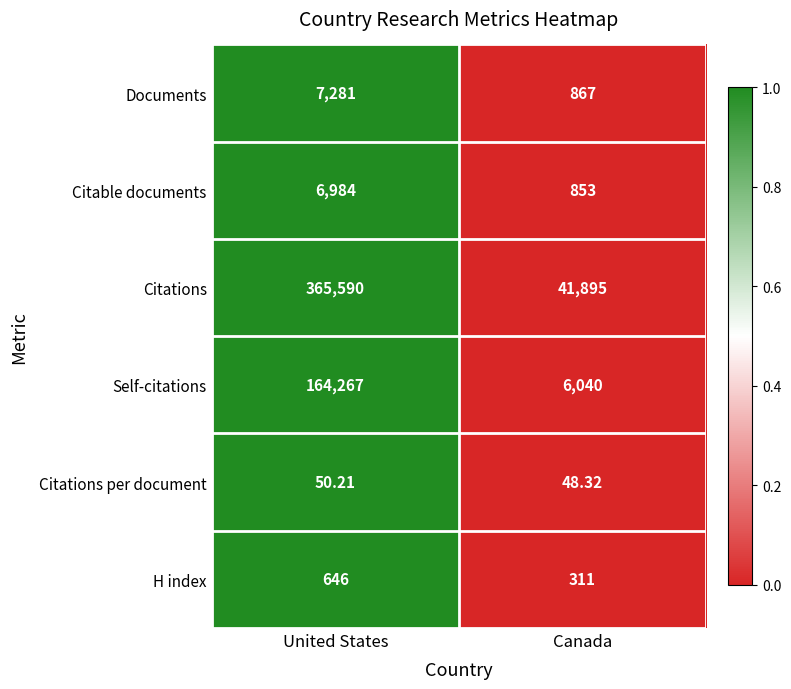

Which series has the widest spread of values?

Citations